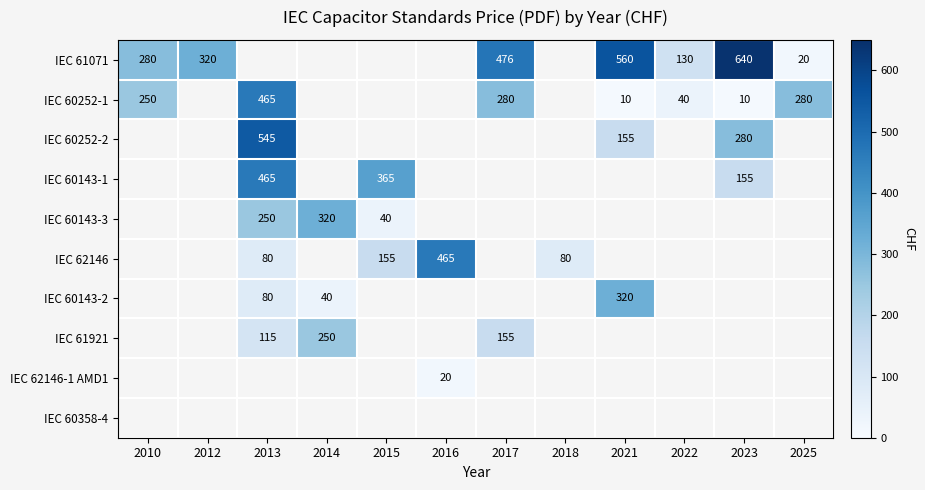

True or false: IEC 60252-1 has a value of 8 at 2022.

False